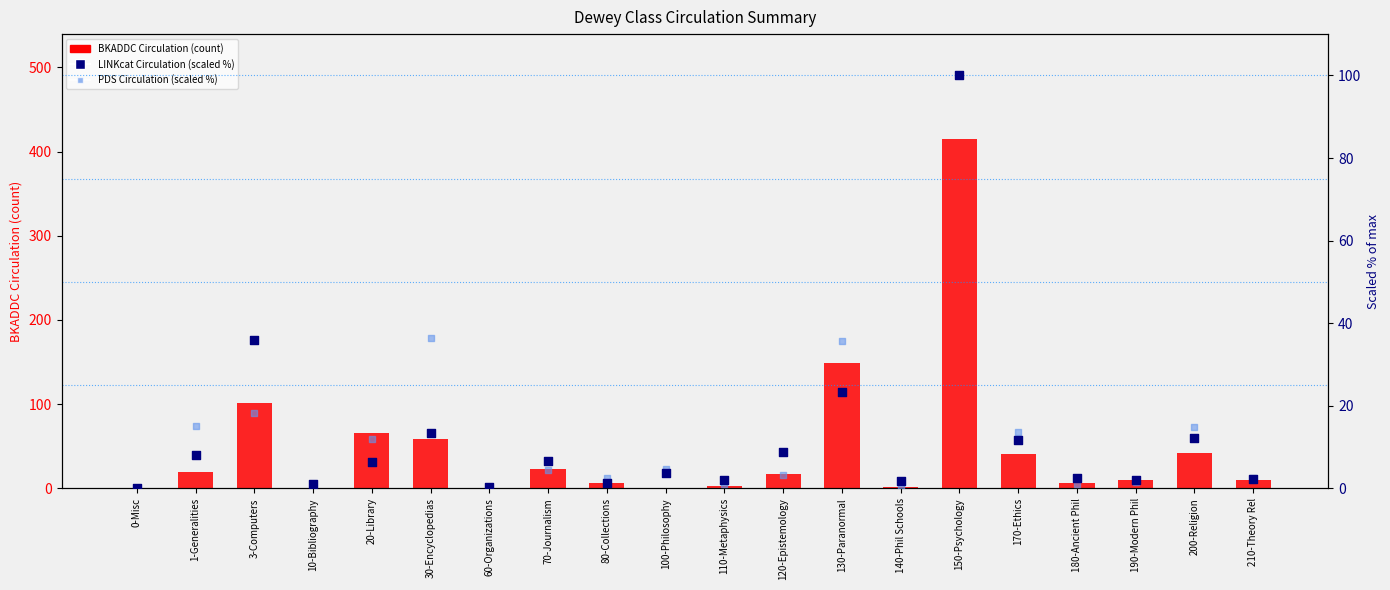

What is the total value across all series at 200-Religion?

69.1